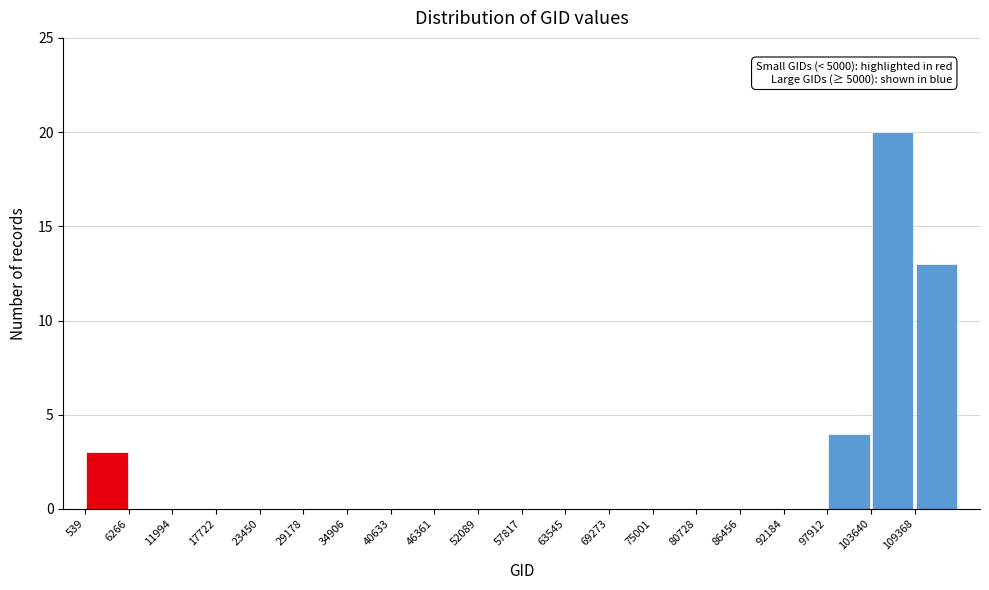

Which range on the x-axis has the tallest bar?

104000 to 109000